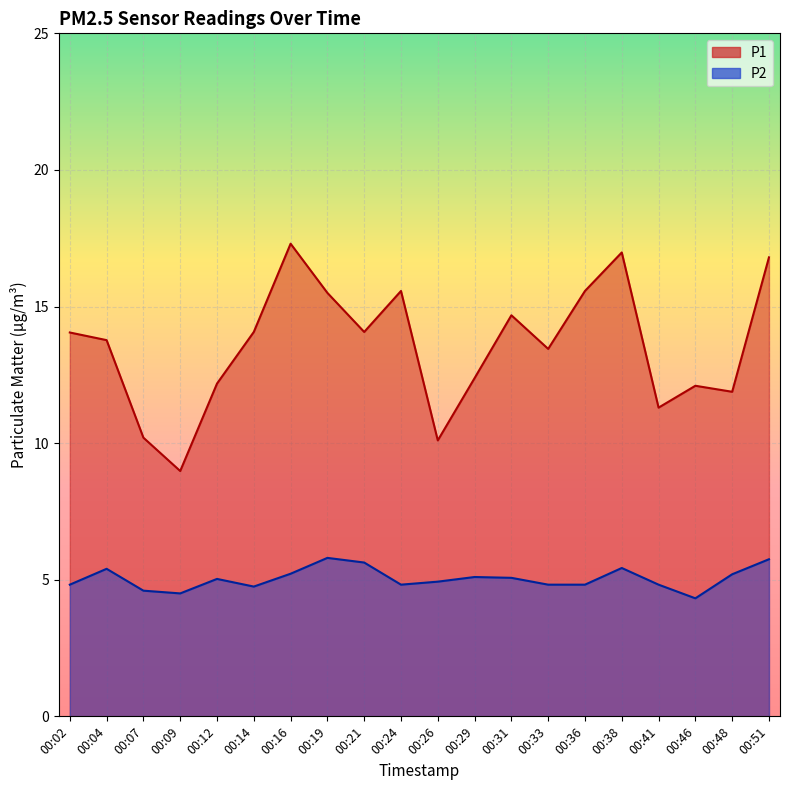

True or false: P1 and P2 intersect in this chart.

False